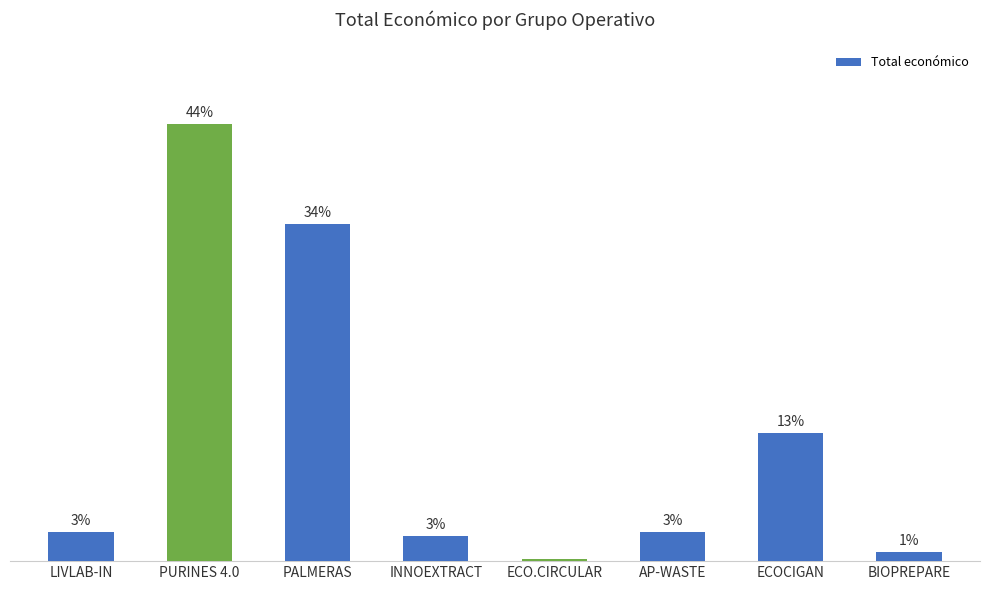

Reading left to right, list all the values displayed in this chart.

LIVLAB-IN=2.9	PURINES 4.0=43.9	PALMERAS=33.8	INNOEXTRACT=2.5	ECO.CIRCULAR=0.2	AP-WASTE=2.9	ECOCIGAN=12.8	BIOPREPARE=0.9